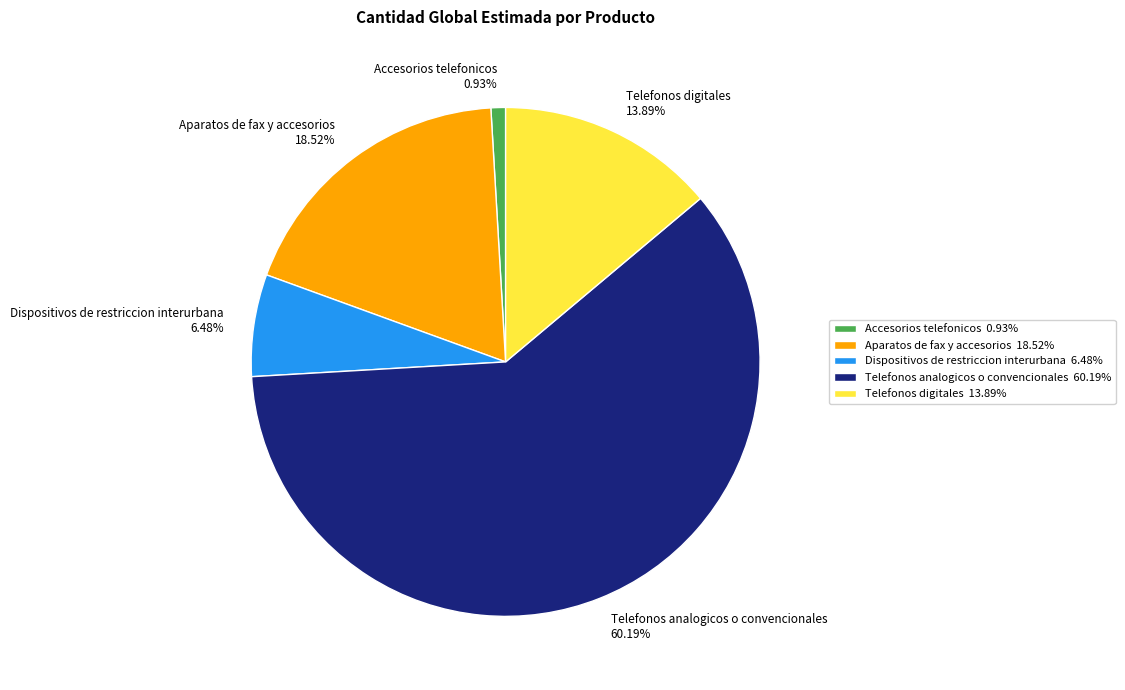

Which category accounts for the majority?

Telefonos analogicos o convencionales